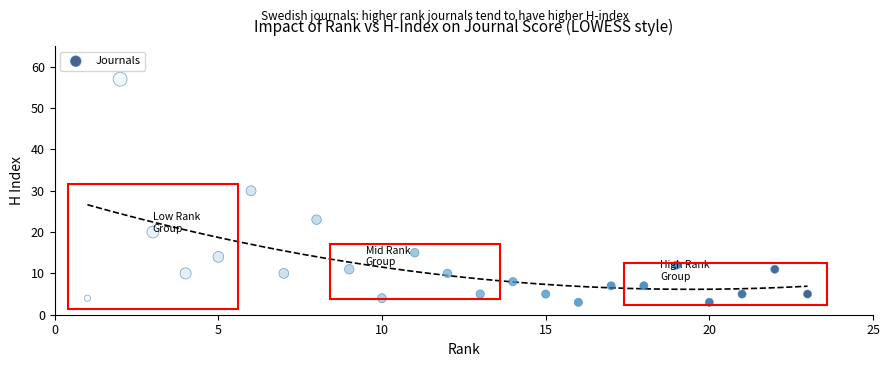

What is the range of X values (max minus min)?

22